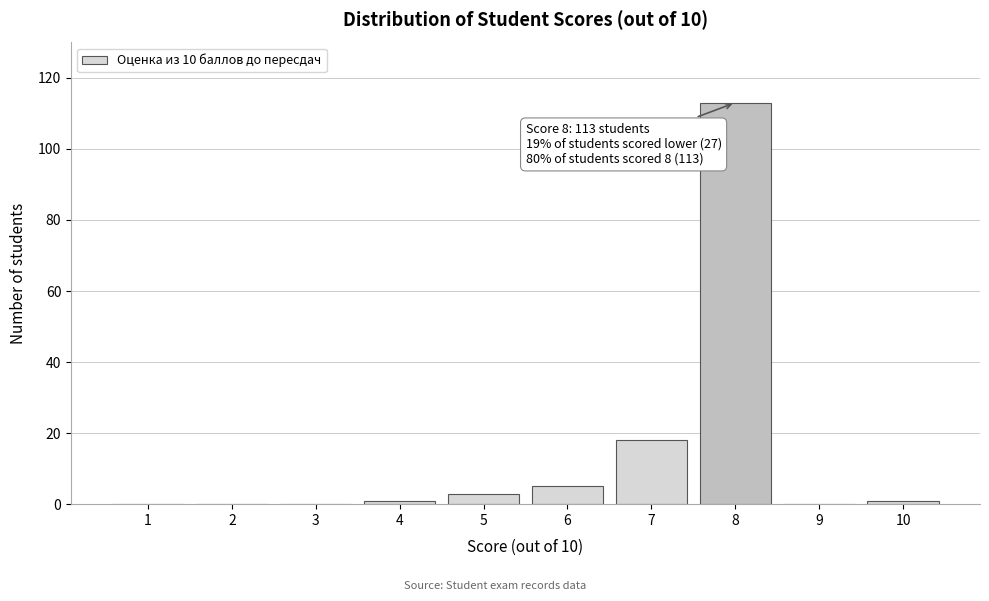

Reading left to right, what are all the values shown in this chart?

1=0	2=0	3=0	4=1	5=3	6=5	7=18	8=113	9=0	10=1